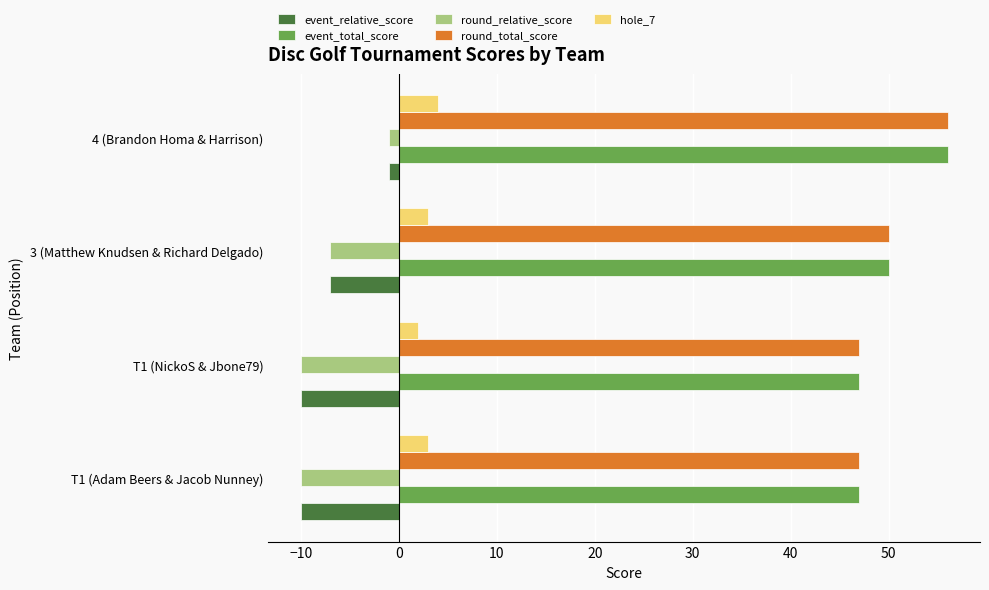

What is the difference between the highest and lowest values at T1 (Adam Beers & Jacob Nunney)?

57